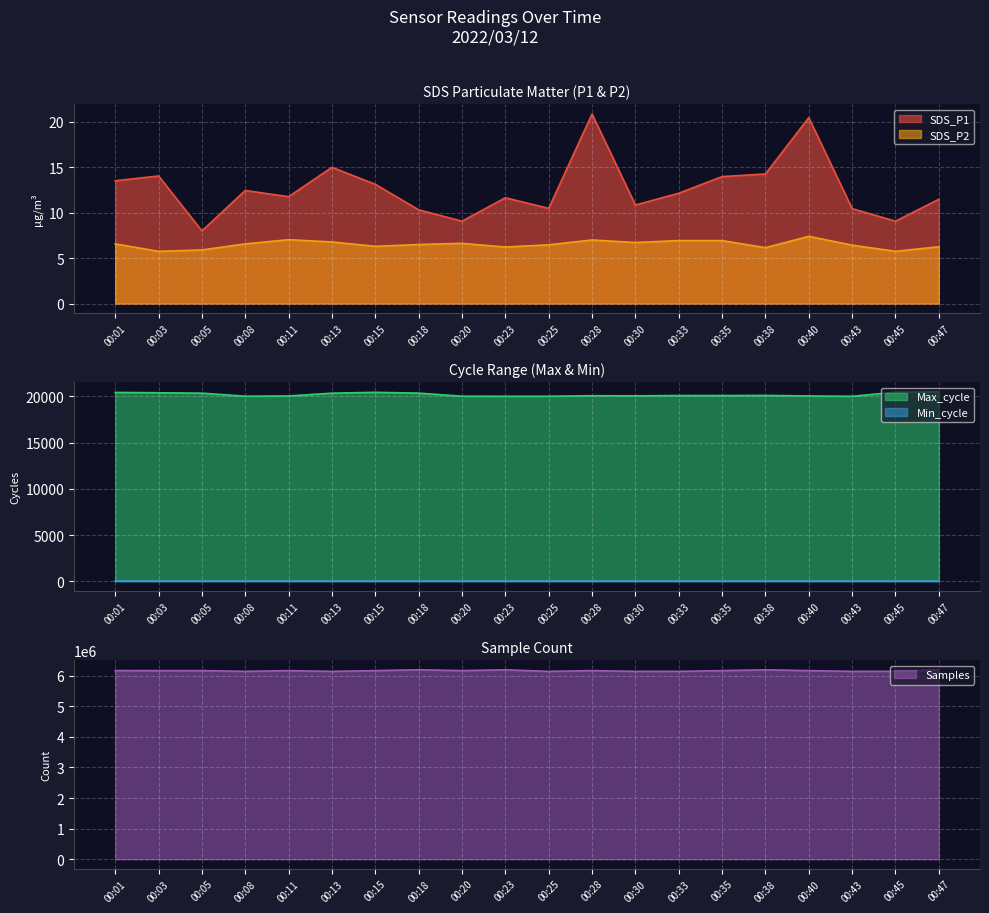

Which series has the widest spread of values?

Samples